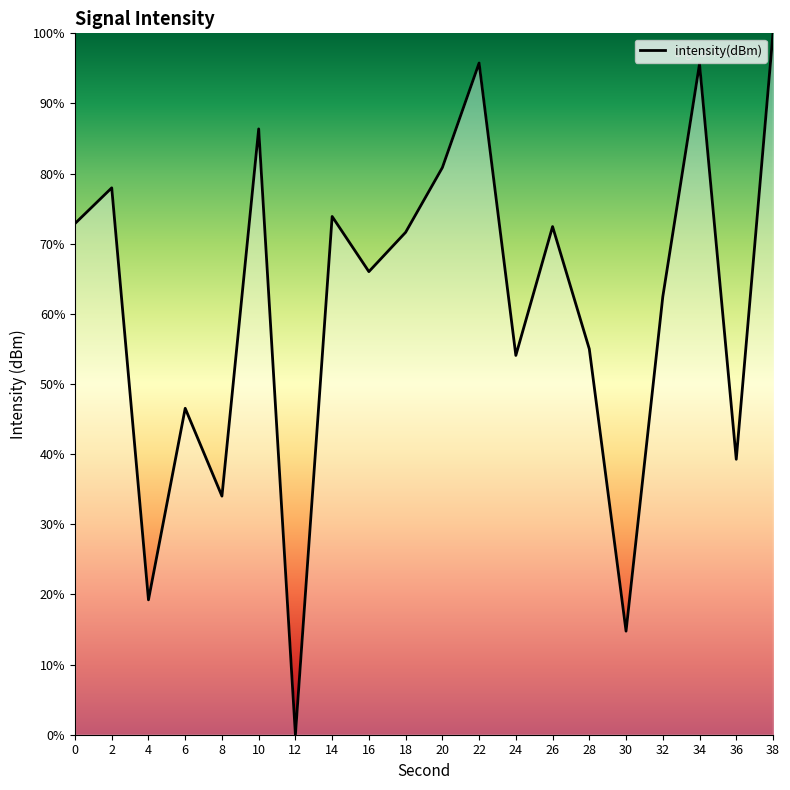

How many interior local valleys (lower than both neighbors) does the data have?

7